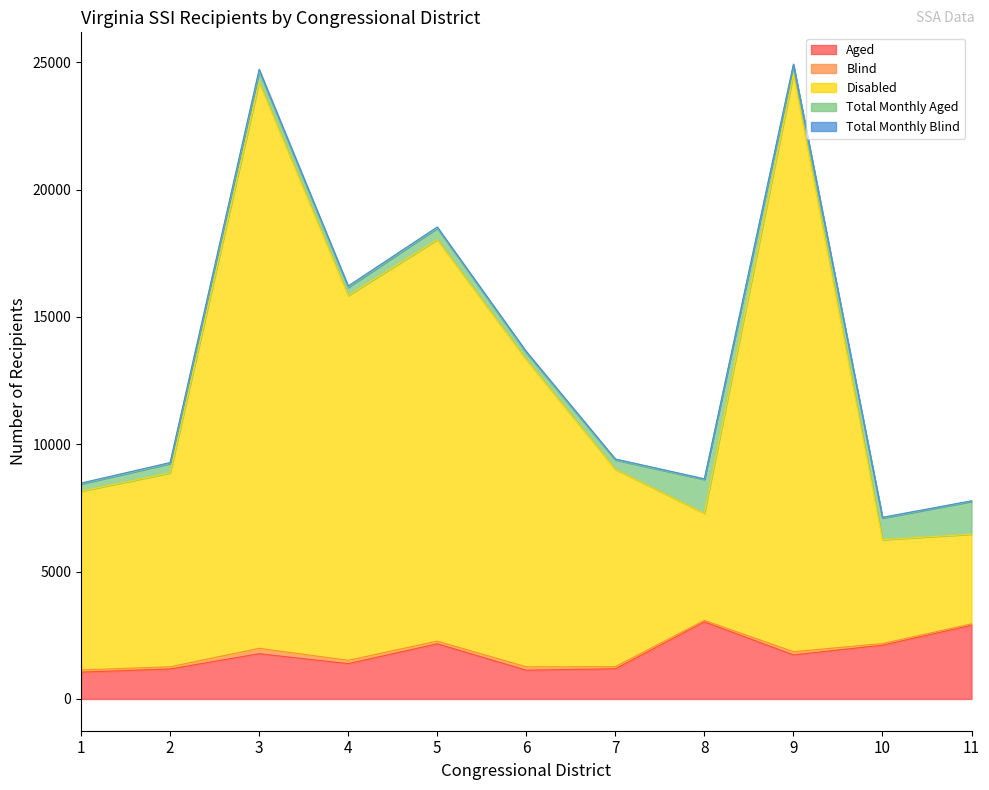

Reading left to right, what are all the values shown in this chart?

Aged: 1053	1178	1777	1386	2166	1130	1185	3030	1730	2112	2895
Blind: 88	85	213	131	106	132	85	56	127	63	54
Disabled: 7018	7610	22227	14324	15762	12061	7747	4204	22676	4081	3520
Total Monthly Aged: 284	369	414	321	452	267	369	1328	343	847	1288
Total Monthly Blind: 35	42	94	57	47	57	39	28	53	30	26